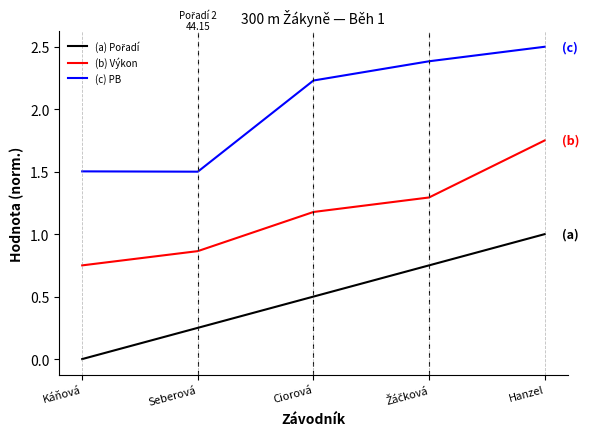

True or false: (b) Výkon and (c) PB intersect in this chart.

False